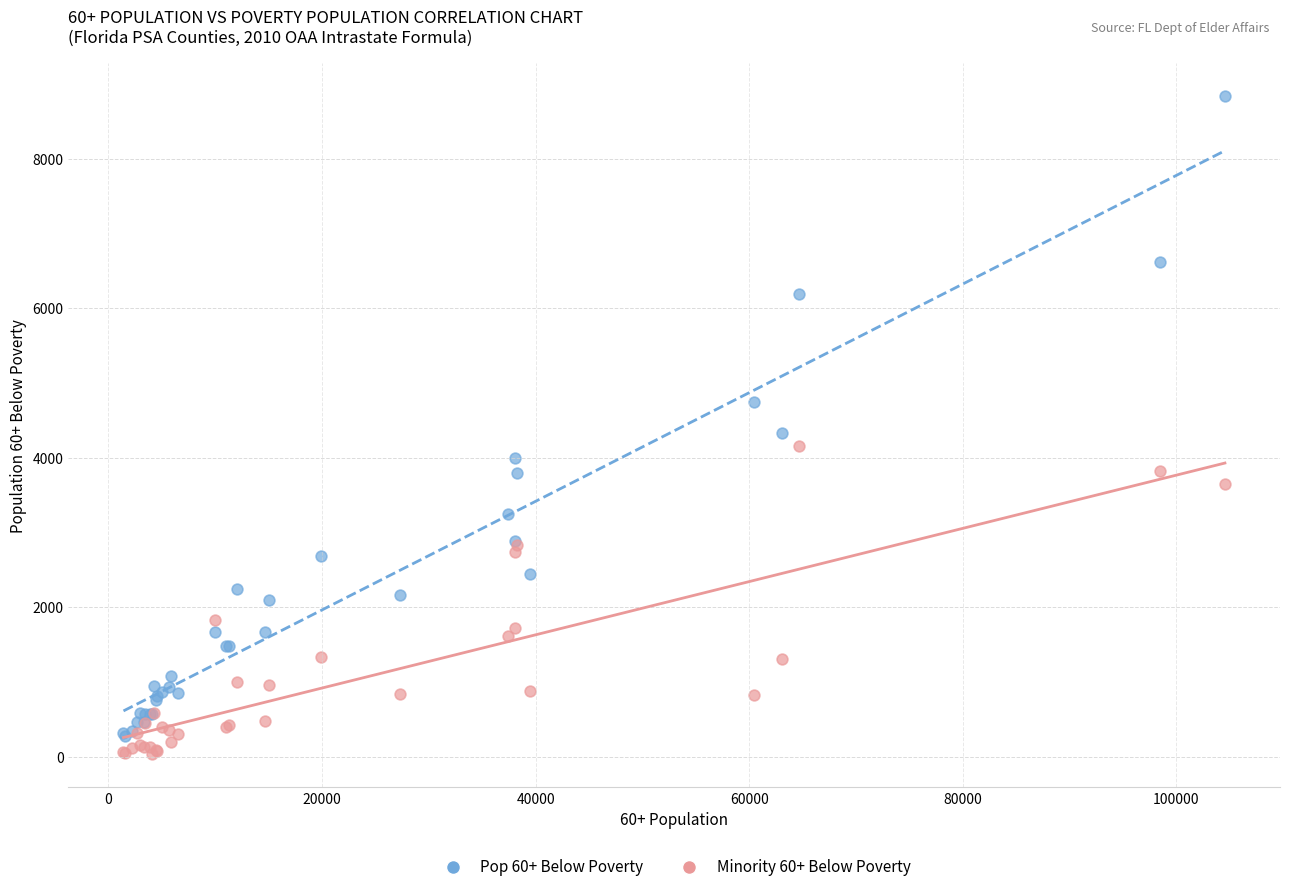

What are all the series names shown in the legend?

Pop 60+ Below Poverty, Minority 60+ Below Poverty